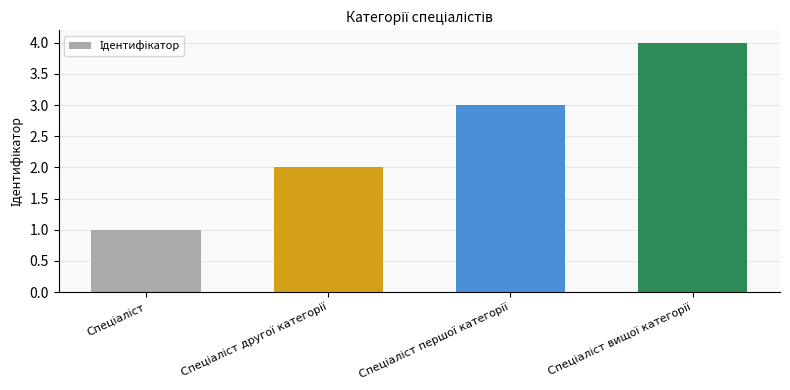

What is the sum of all values?

10